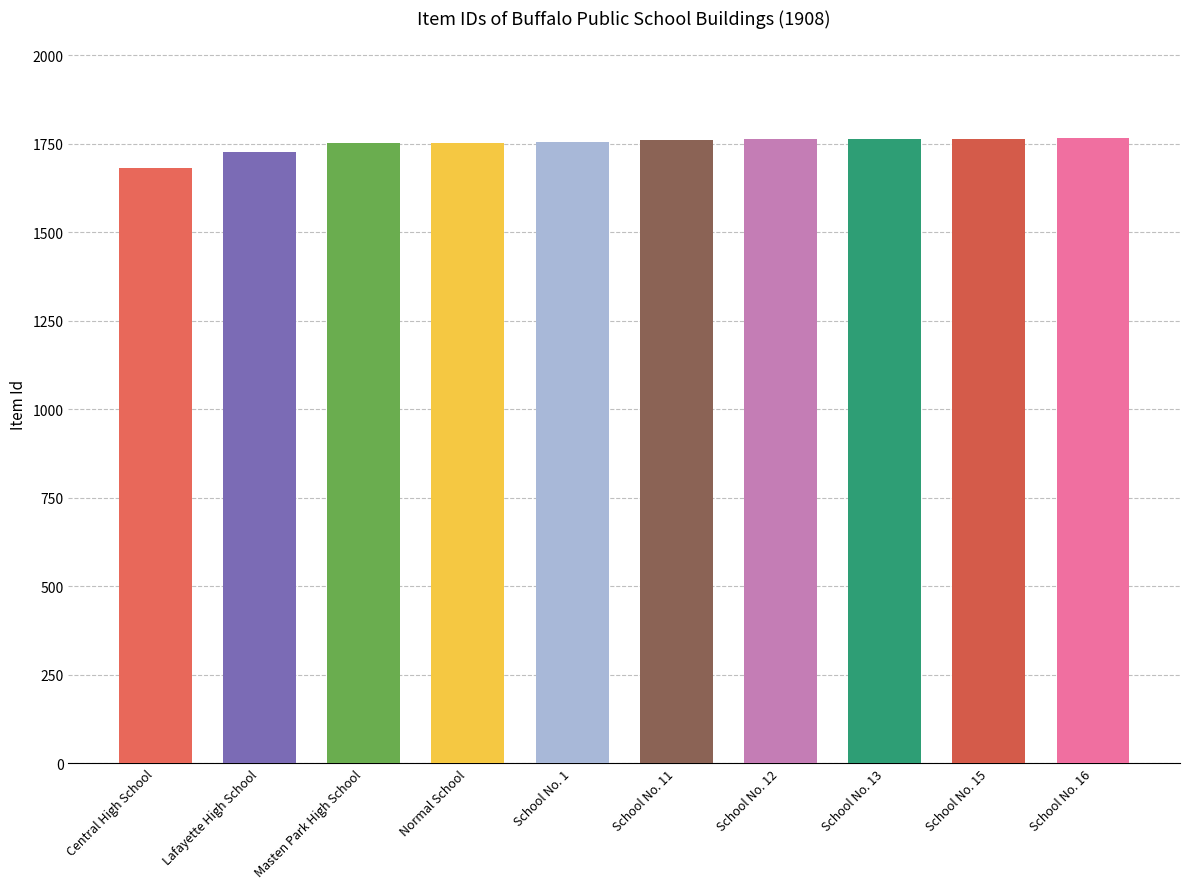

The chart shows a value of 1728 at Lafayette High School. True or false?

True